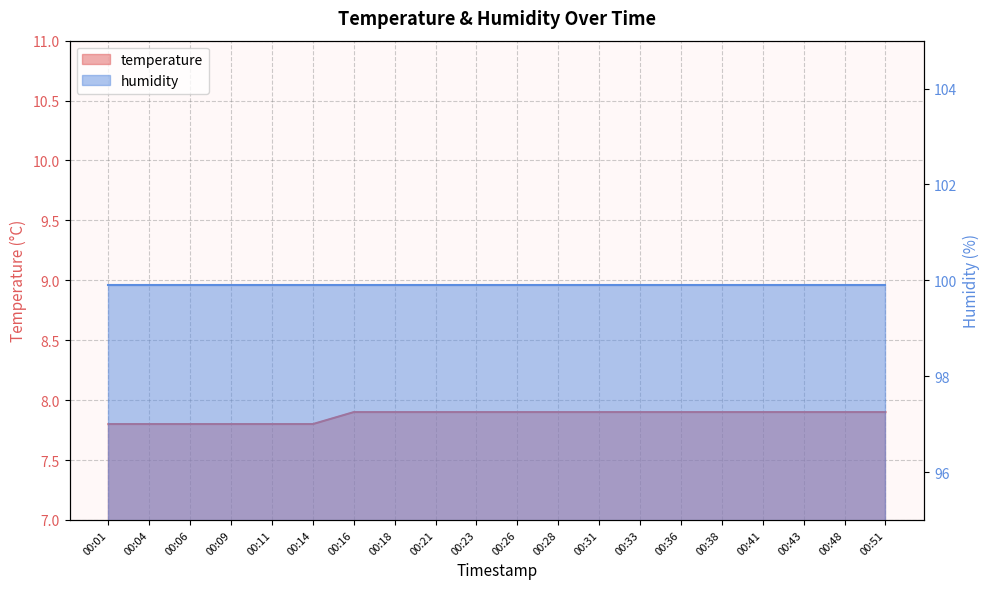

List the labels in order of value, smallest first.

00:01, 00:04, 00:06, 00:09, 00:11, 00:14, 00:16, 00:18, 00:21, 00:23, 00:26, 00:28, 00:31, 00:33, 00:36, 00:38, 00:41, 00:43, 00:48, 00:51